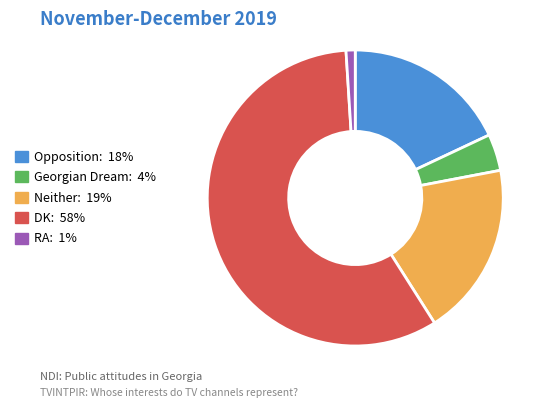

Is the sum of Neither: 19% and Georgian Dream: 4% greater than half?

No